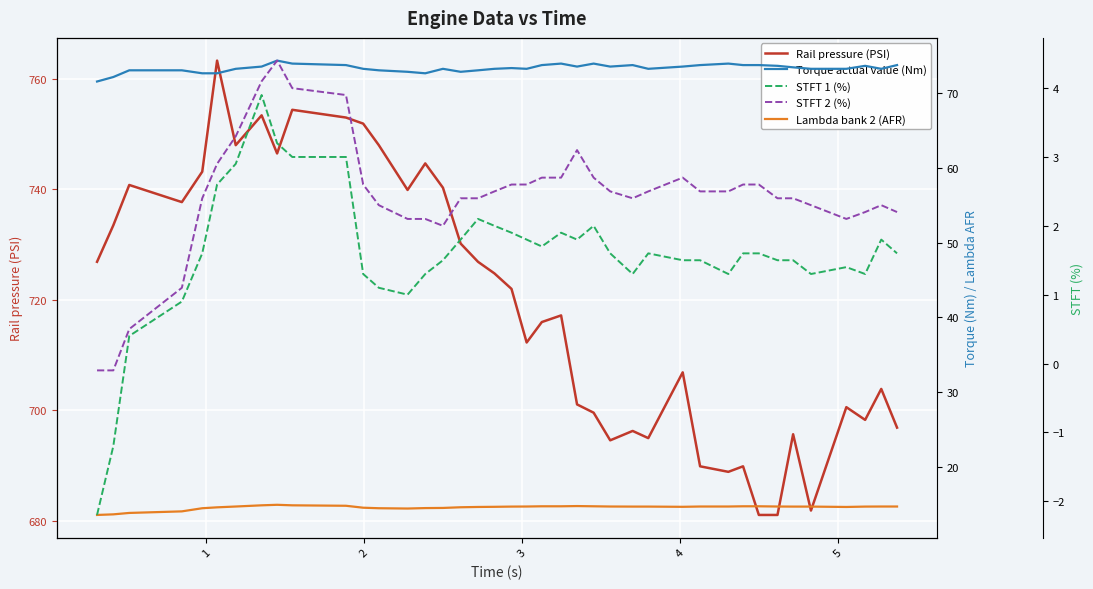

What is the minimum value for Rail pressure (PSI)?

681.1